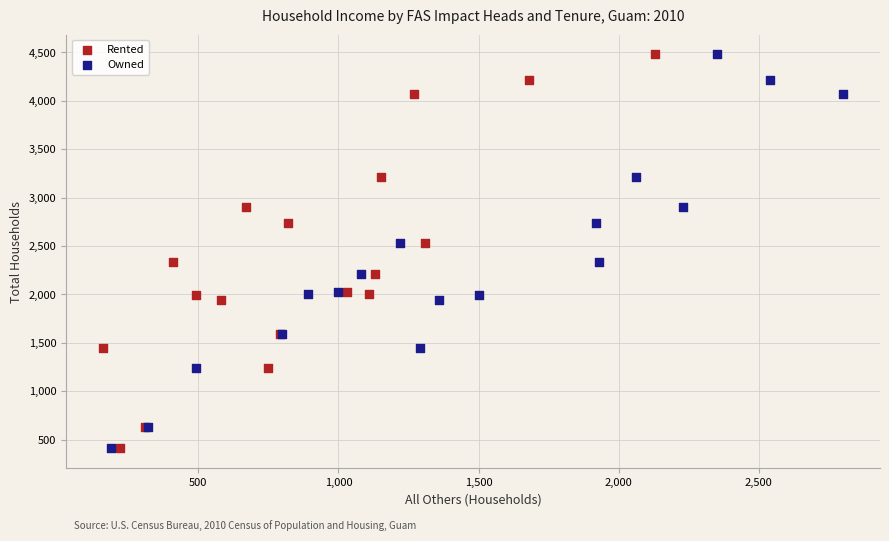

What are all the series names shown in the legend?

Rented, Owned